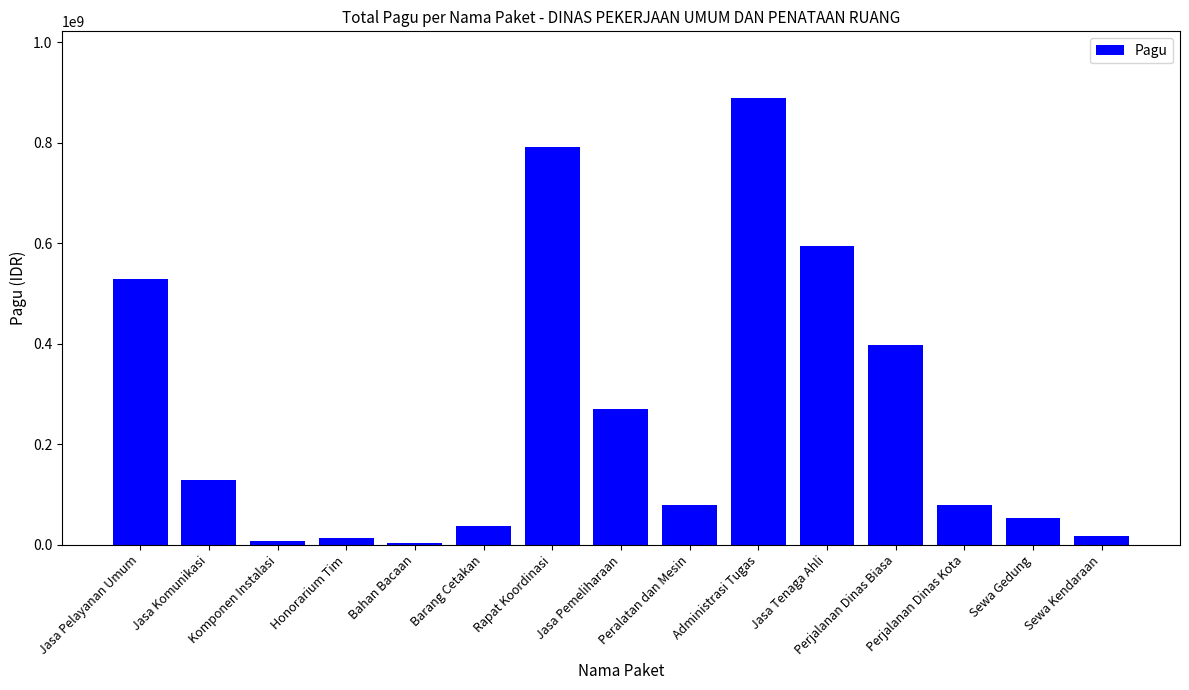

What is the label of the 2nd bar from the left?

Jasa Komunikasi